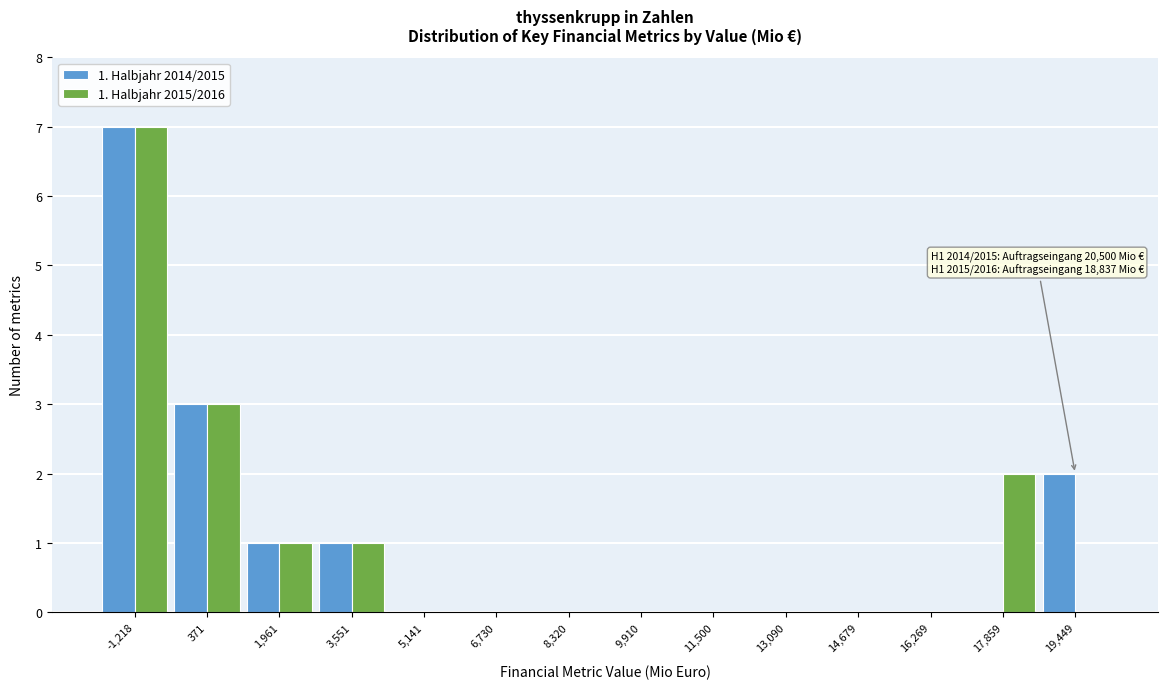

Reading right to left, what are all the values shown in this chart?

1. Halbjahr 2014/2015: 19,449=2	17,859=0	16,269=0	14,679=0	13,090=0	11,500=0	9,910=0	8,320=0	6,730=0	5,141=0	3,551=1	1,961=1	371=3	-1,218=7
1. Halbjahr 2015/2016: 19,449=0	17,859=2	16,269=0	14,679=0	13,090=0	11,500=0	9,910=0	8,320=0	6,730=0	5,141=0	3,551=1	1,961=1	371=3	-1,218=7